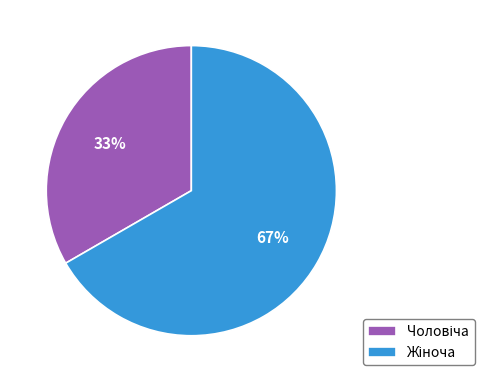

To the nearest percent, what is the average slice percentage?

50%